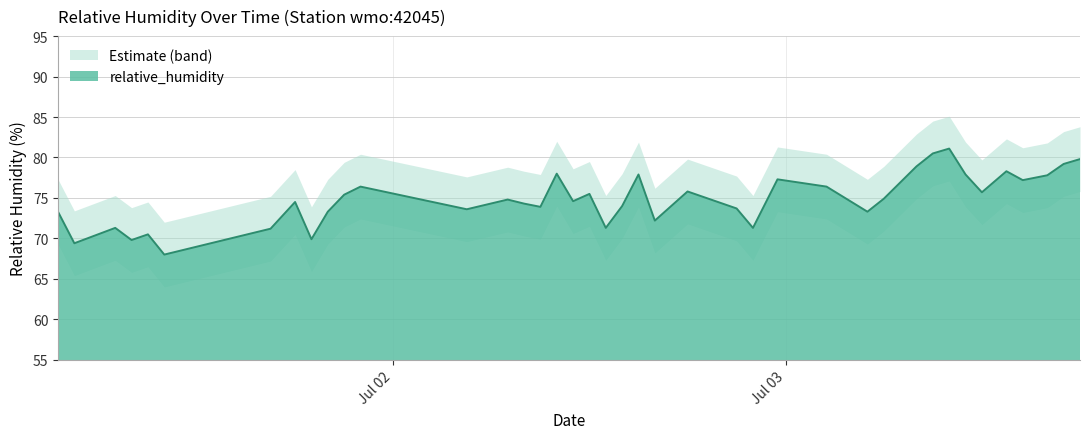

The value at 2019-07-03T08:00:00Z is 78.9. True or false?

True